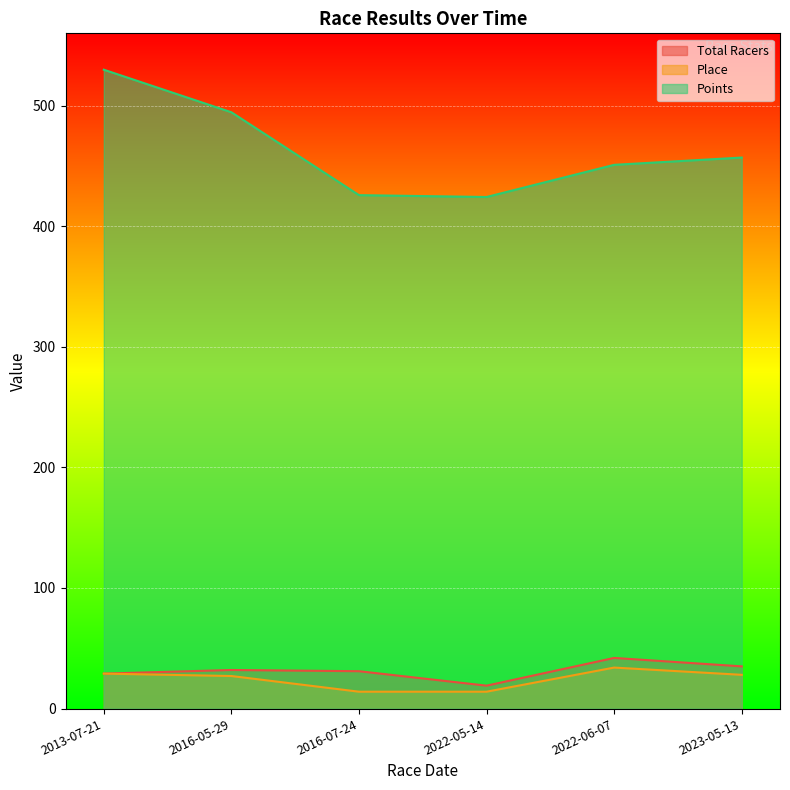

True or false: Total Racers and Place intersect in this chart.

False